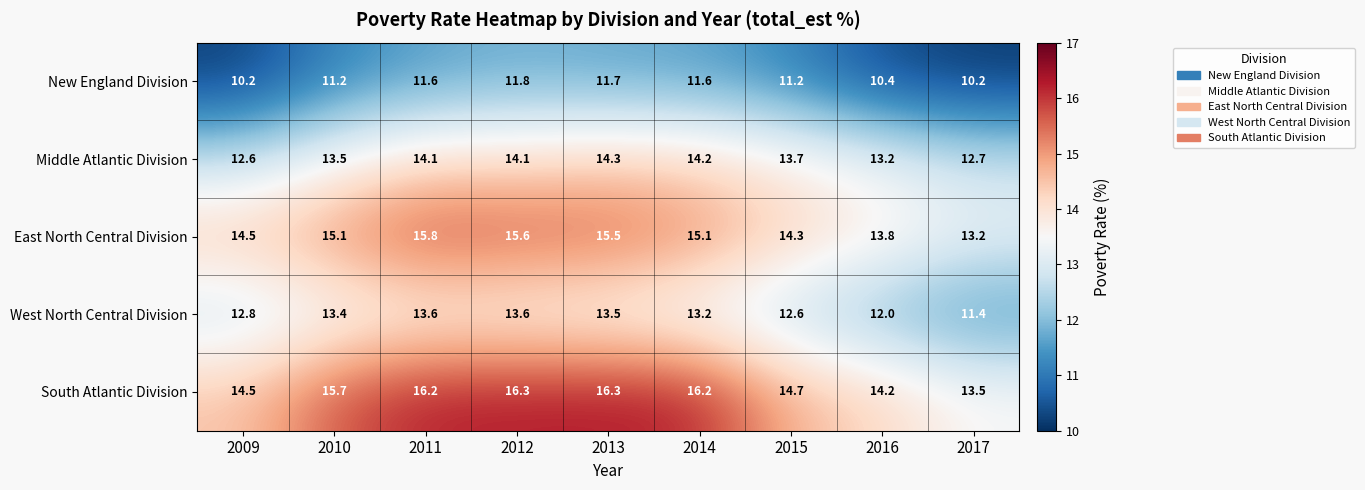

Which series has the largest total across all categories?

South Atlantic Division